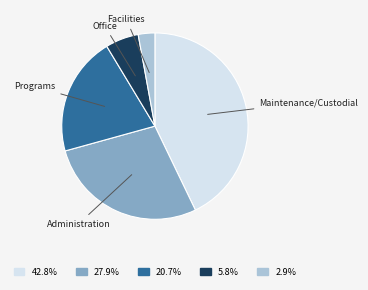

Is there a majority slice in this chart?

No